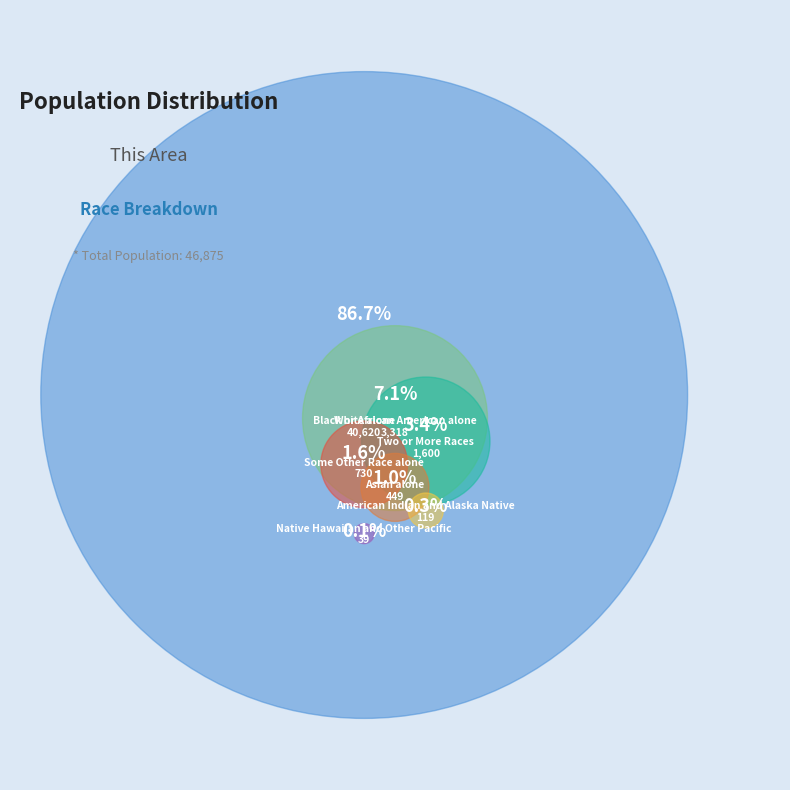

Is there any slice that represents more than half of the pie?

Yes